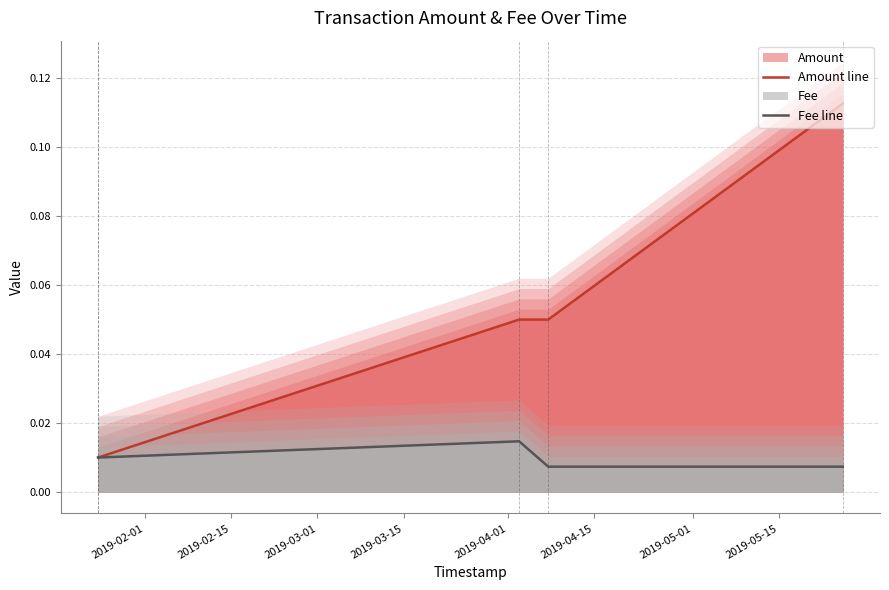

What is the sum of all Amount line values?

0.2